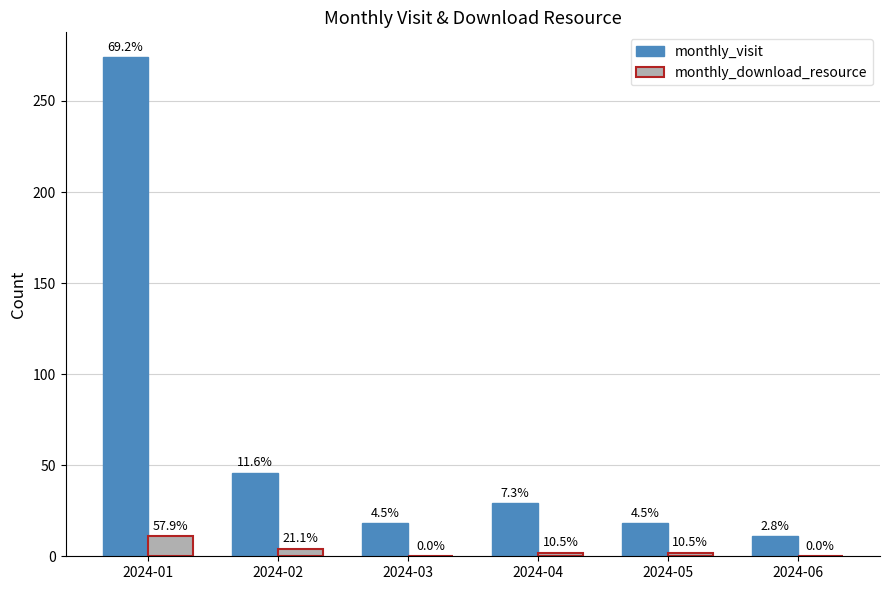

Which category has the lowest value across all series?

2024-03